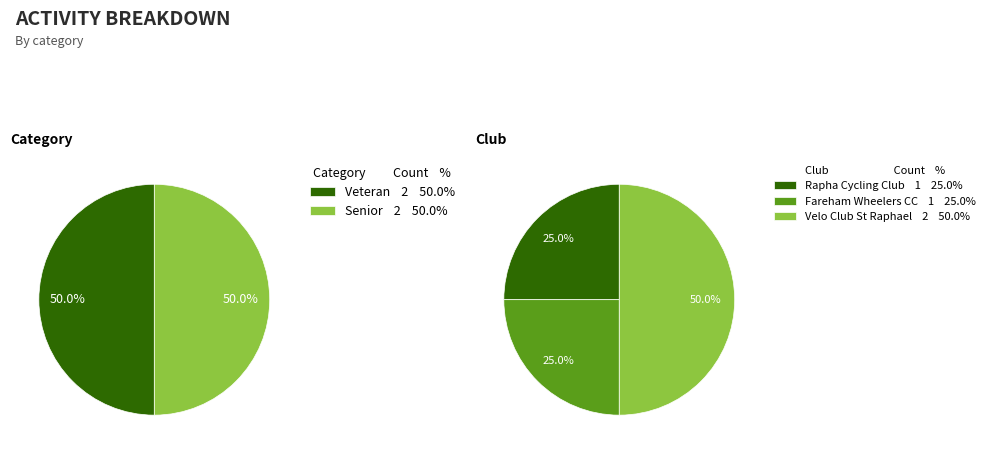

Between Veteran and Senior, which is larger?

Senior